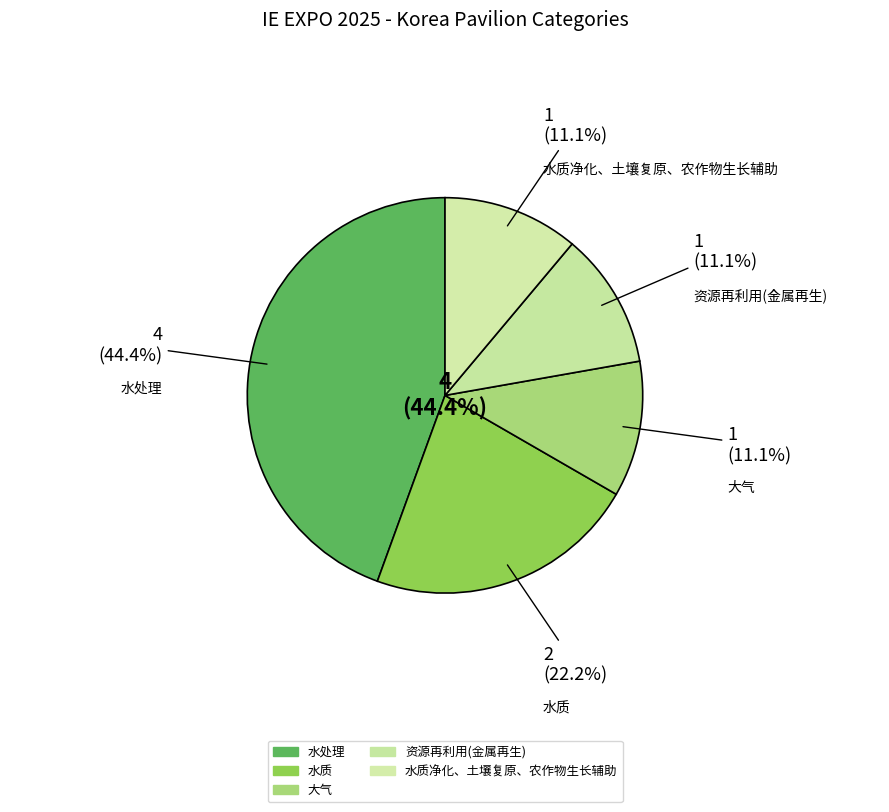

Approximately how many times larger is the value at 大气 compared to 水质净化、土壤复原、农作物生长辅助?

1.0